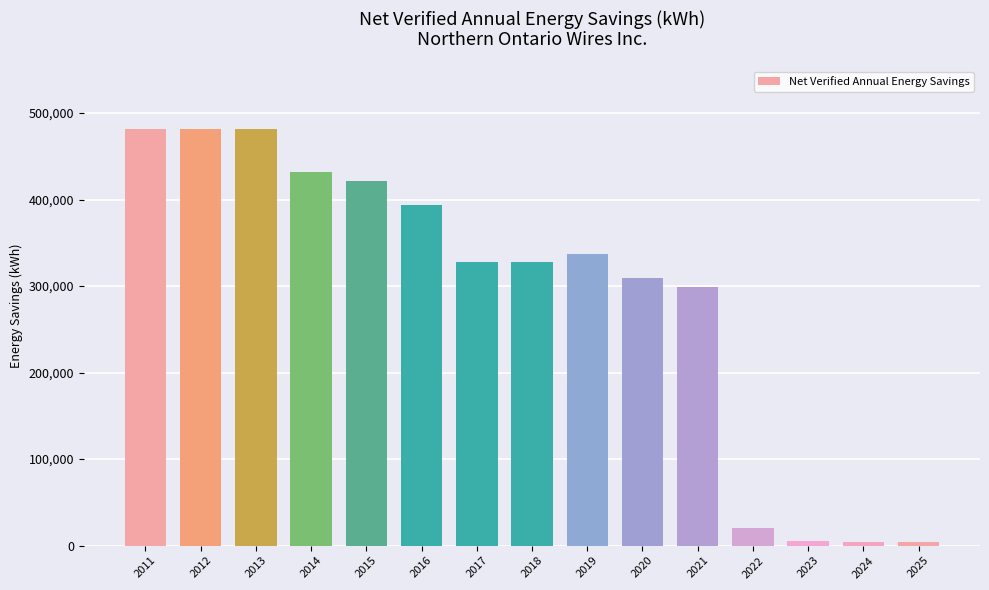

What value does the data have at 2019?

336721.6